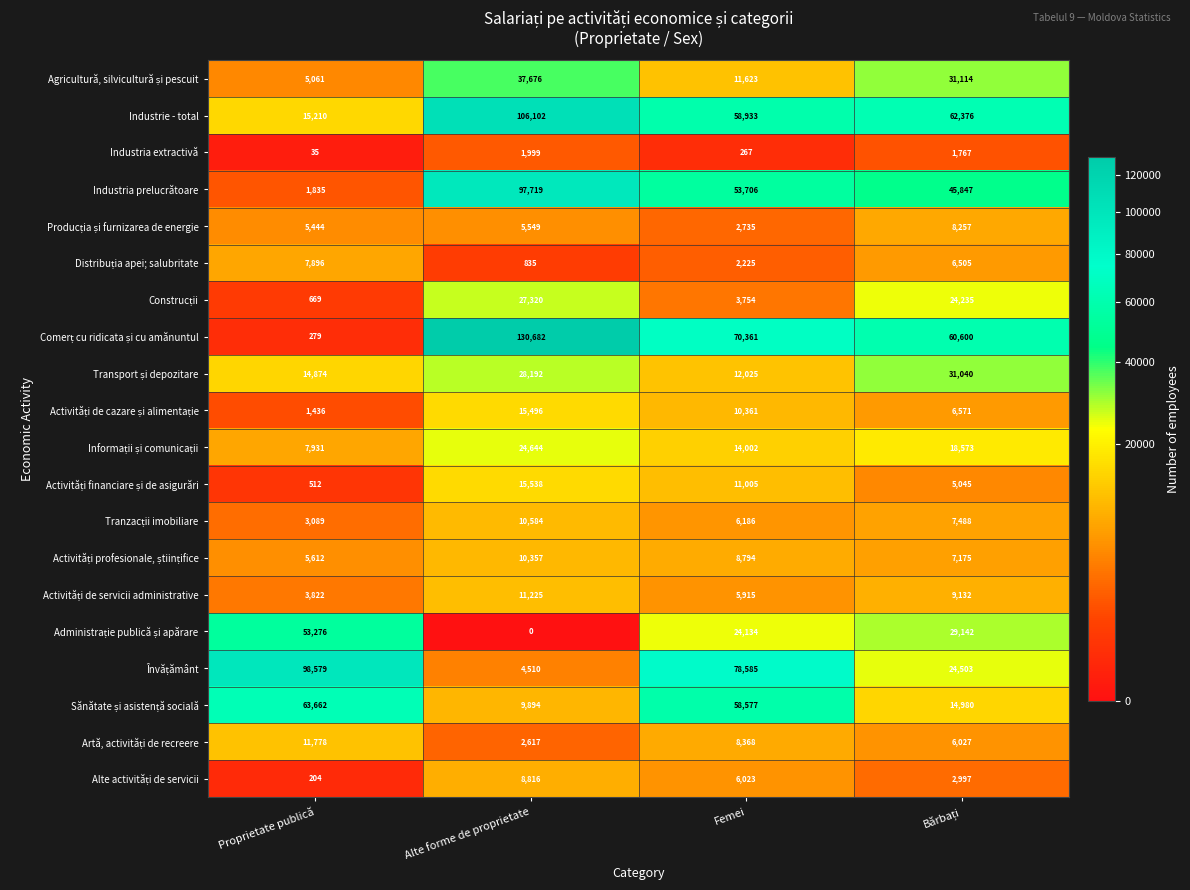

What is the sum of the Industria prelucrătoare values at Alte forme de proprietate and Femei?

151425